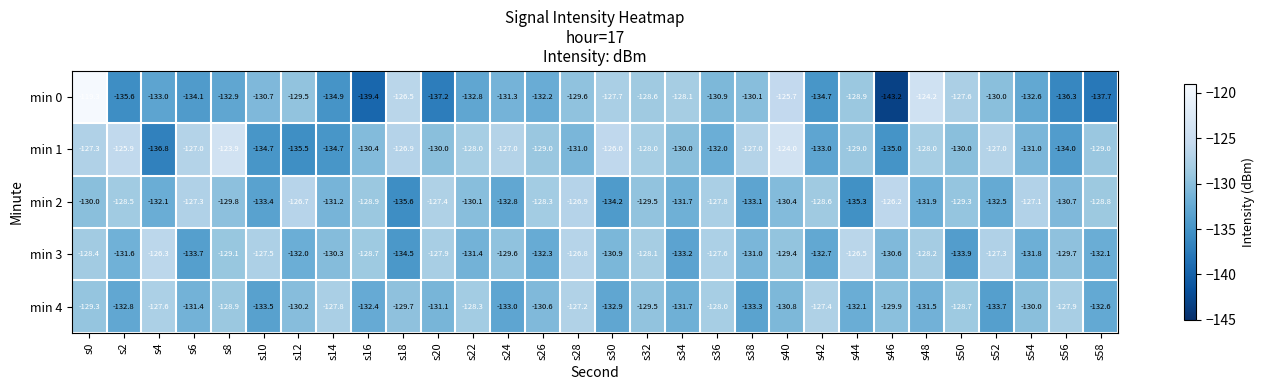

Between s8 and s54, which series saw the biggest shift?

min 1